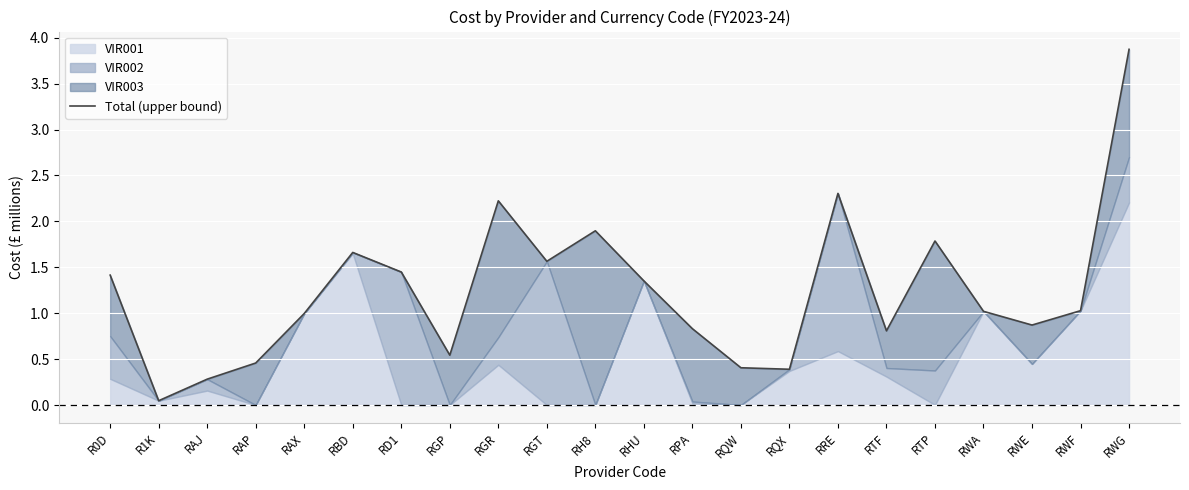

Reading left to right, extract all data points from this chart.

R0D=1.4	R1K=0.0	RAJ=0.3	RAP=0.5	RAX=1.0	RBD=1.7	RD1=1.4	RGP=0.5	RGR=2.2	RGT=1.6	RH8=1.9	RHU=1.4	RPA=0.8	RQW=0.4	RQX=0.4	RRE=2.3	RTF=0.8	RTP=1.8	RWA=1.0	RWE=0.9	RWF=1.0	RWG=3.9